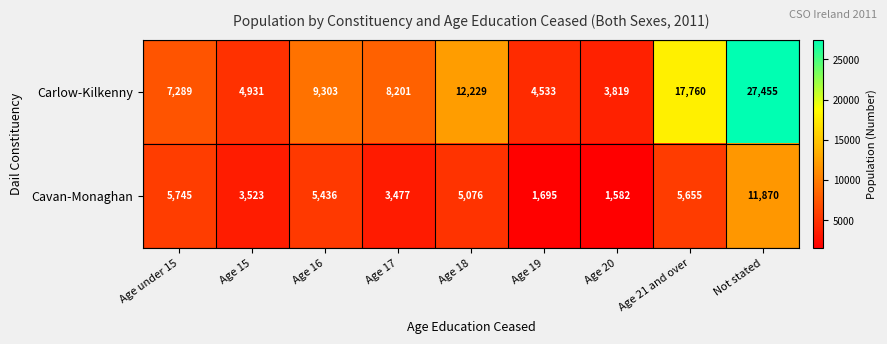

The value of Cavan-Monaghan at Age 17 is 2238. True or false?

False